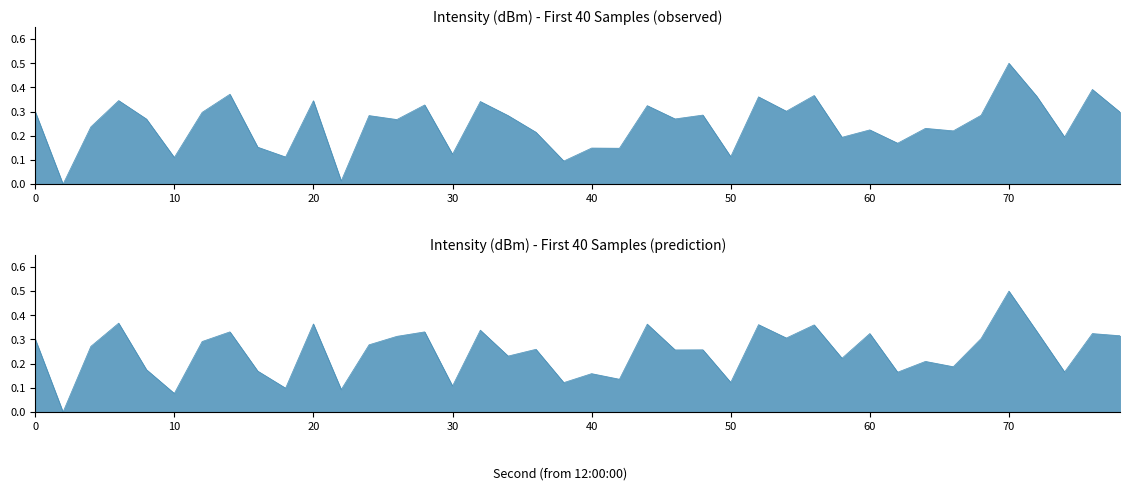

Is it true that the value at 22 is 0.2?

False